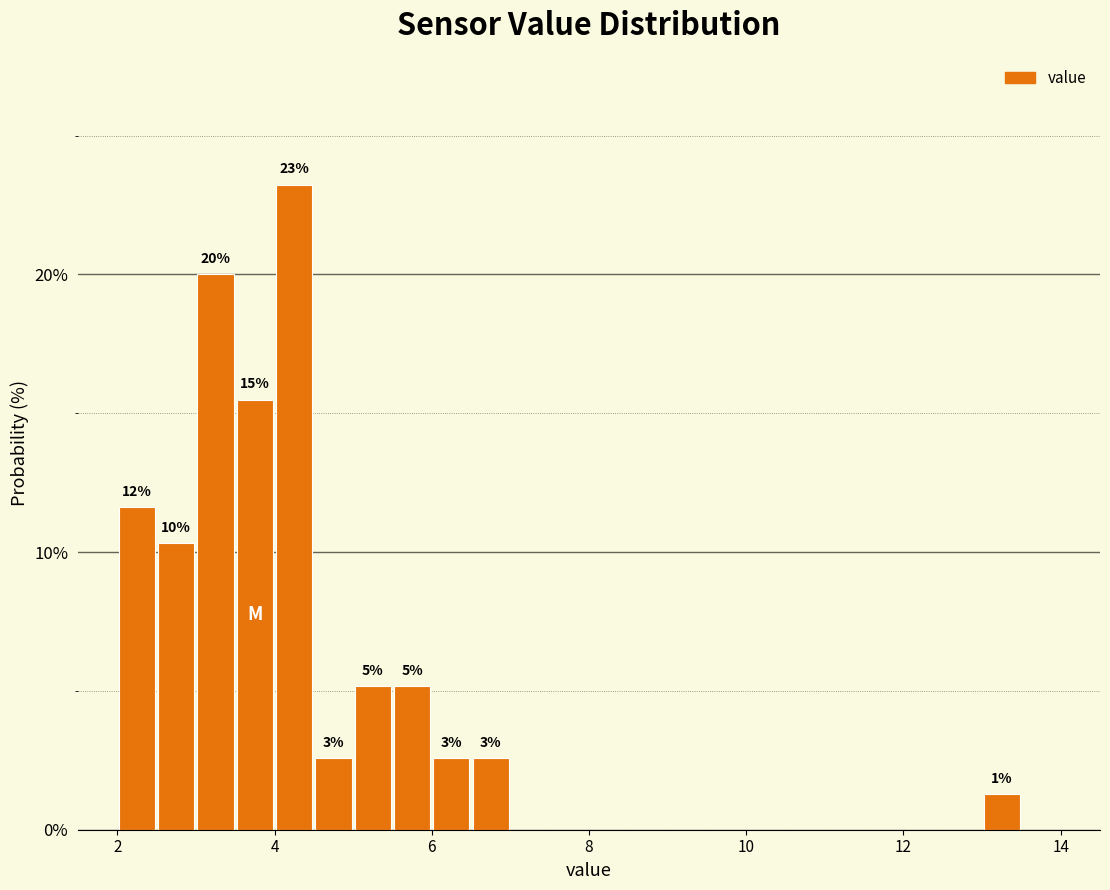

Read against the x-axis, roughly where is the centre of the tallest bar?

4.2